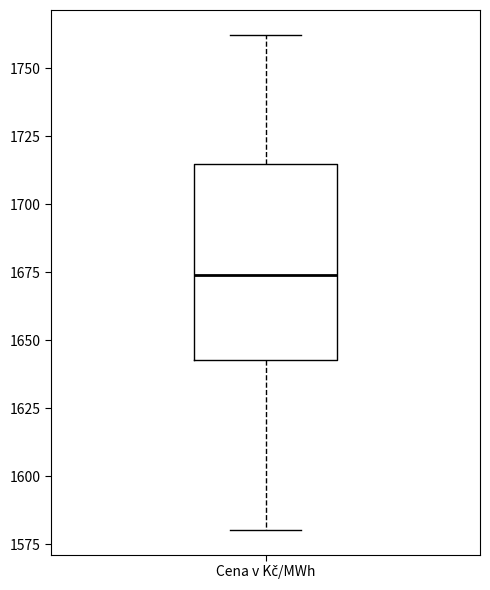

Where is the upper edge of the box for Cena v Kč/MWh on the y-axis? The values are not printed on the chart, so give them approximately, as read against the axis.

1715